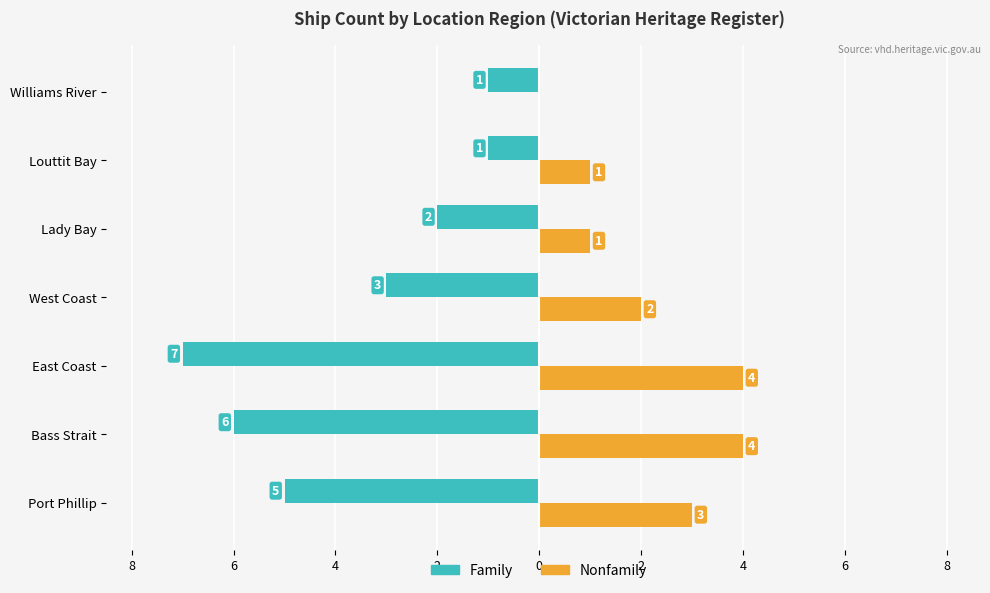

Reading left to right, what are all the values shown in this chart?

Family: -5	-6	-7	-3	-2	-1	-1
Nonfamily: 3	4	4	2	1	1	0